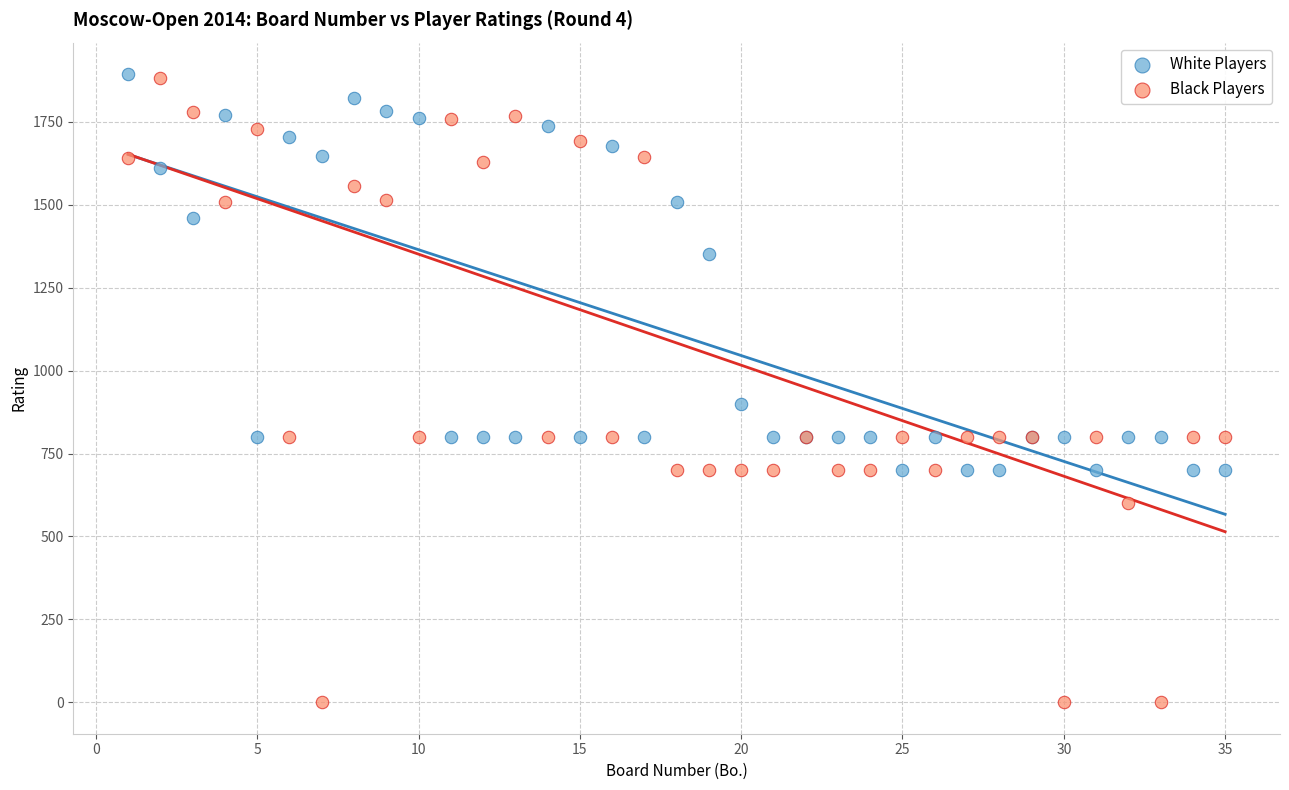

Across all series, what Y value is closest to 947?

900